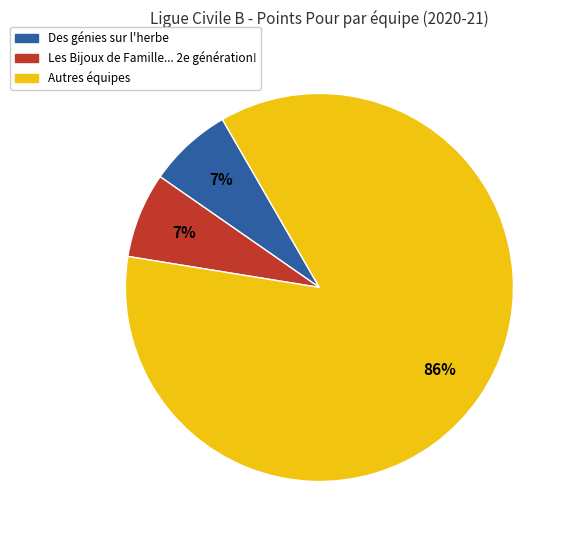

To the nearest percent, what is the difference between the largest and smallest slice percentages?

79%